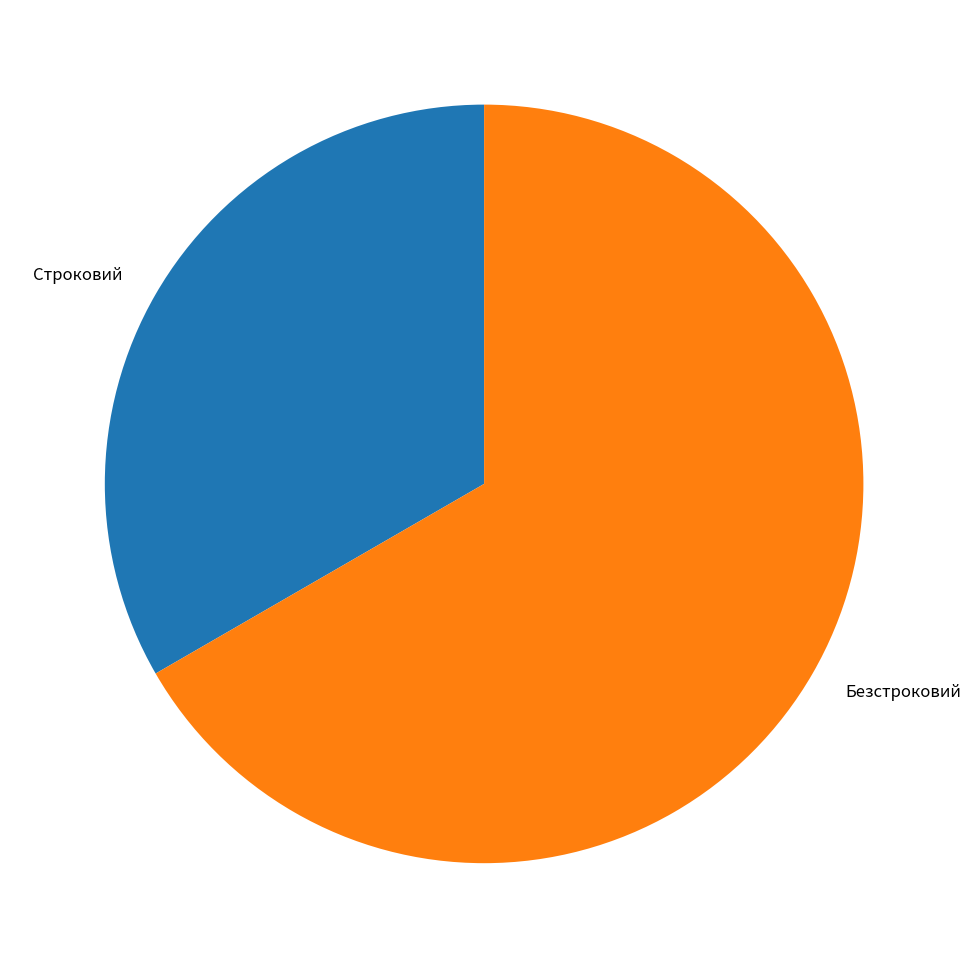

Rank the categories by value from lowest to highest.

Строковий, Безстроковий